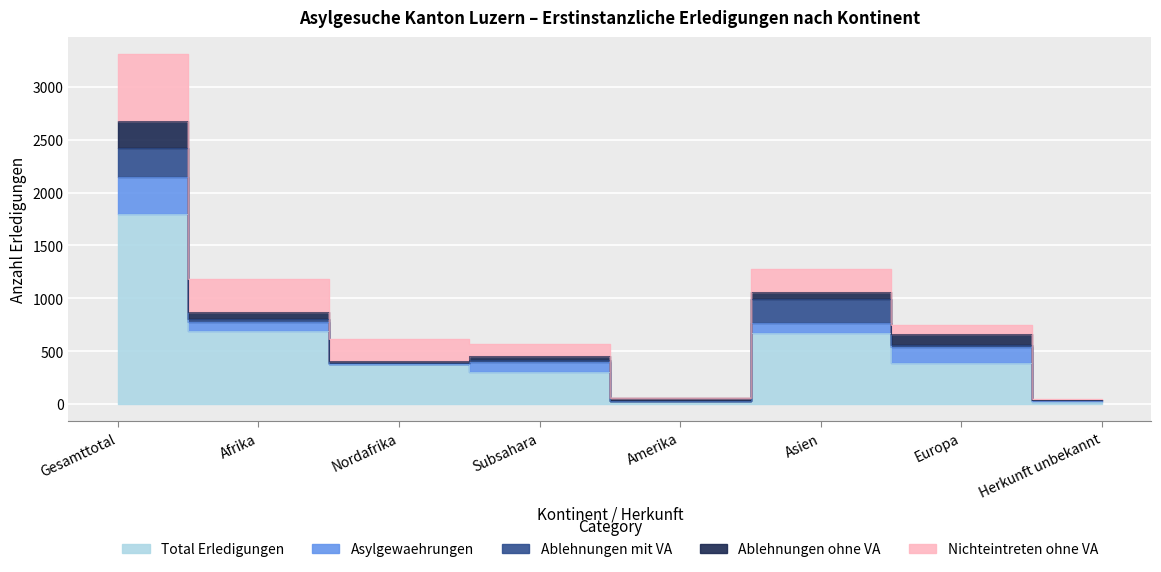

What position from the right is Europa?

2